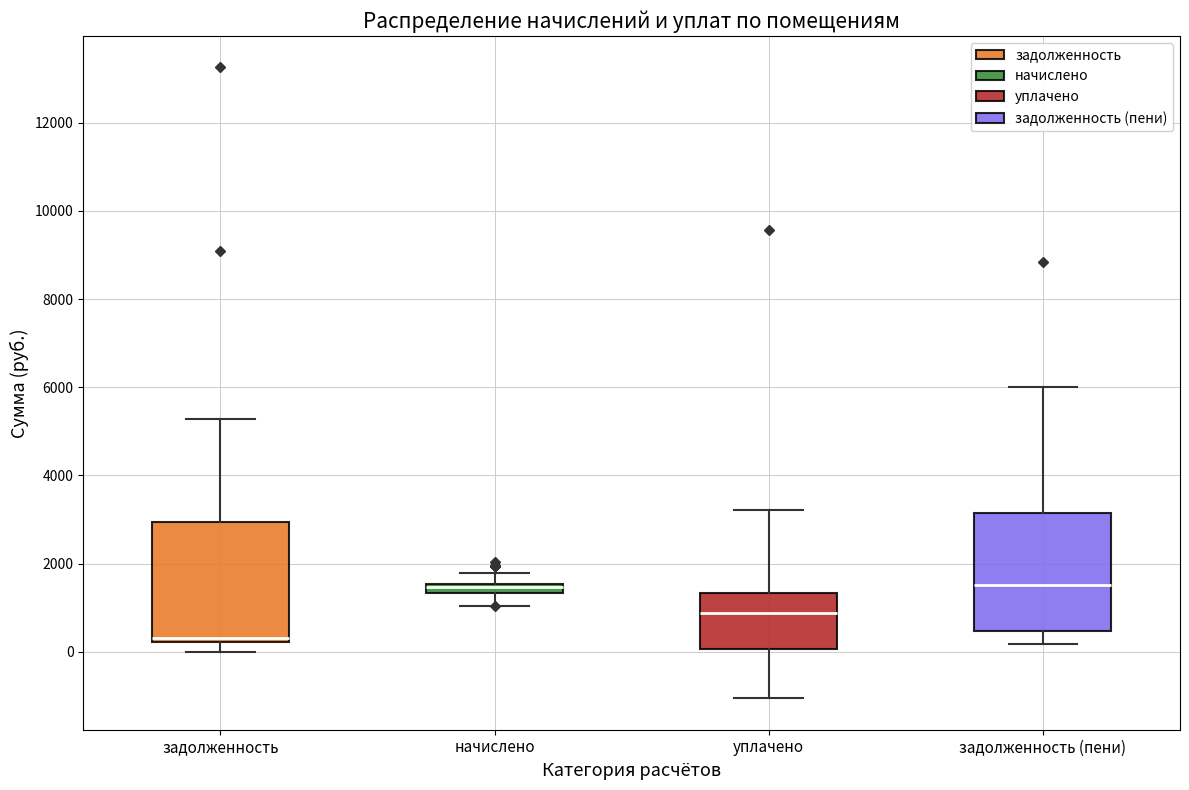

Which box's median line is the lowest?

задолженность